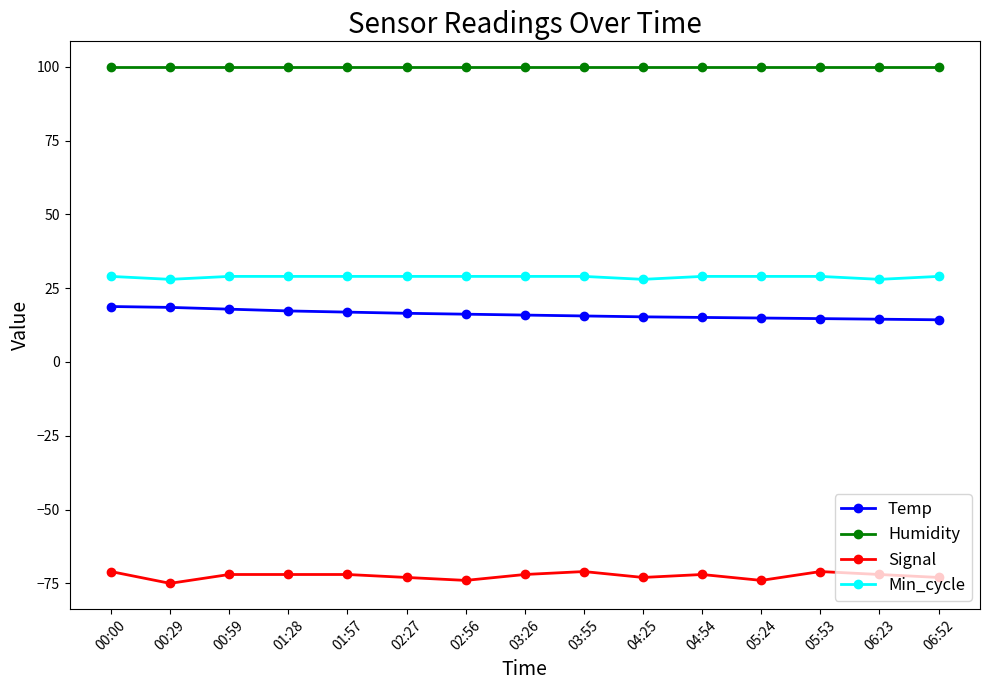

How many series are shown in this chart?

4